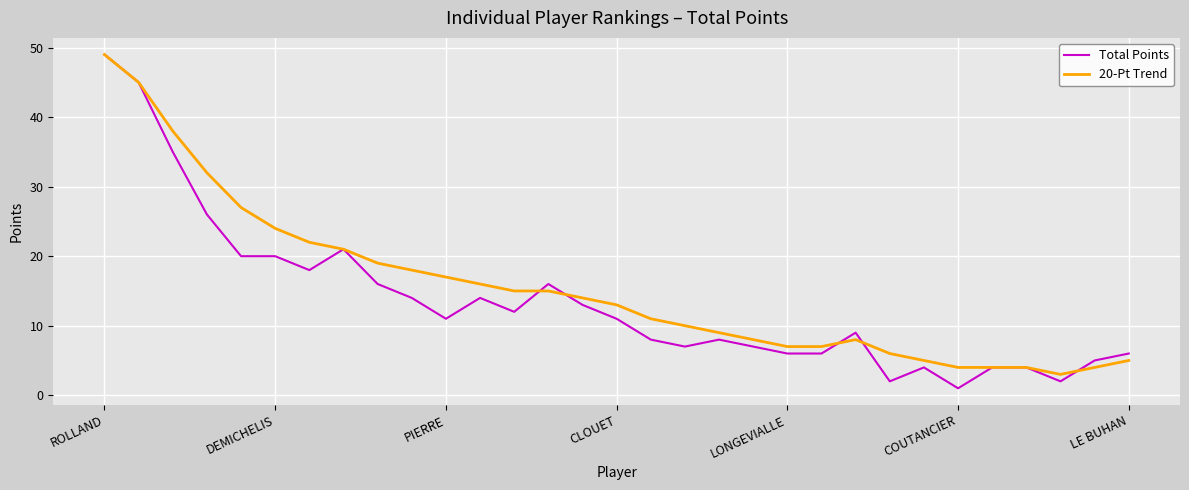

Reading left to right, extract all data points from this chart.

Total Points: 49	45	35	26	20	20	18	21	16	14	11	14	12	16	13	11	8	7	8	7	6	6	9	2	4	1	4	4	2	5	6
20-Pt Trend: 49	45	38	32	27	24	22	21	19	18	17	16	15	15	14	13	11	10	9	8	7	7	8	6	5	4	4	4	3	4	5